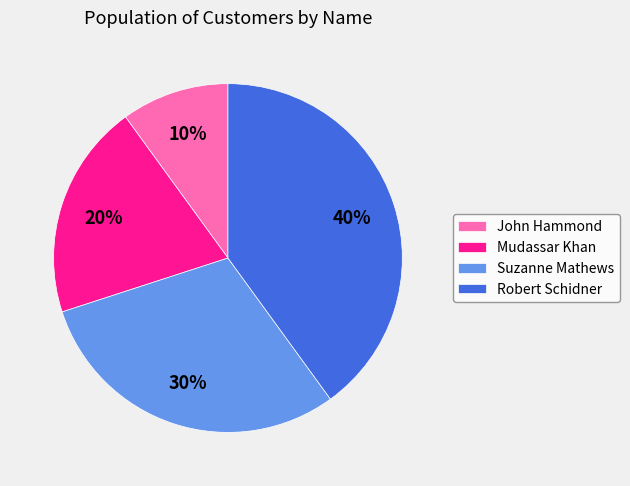

Does Suzanne Mathews account for over 50% of the chart?

No